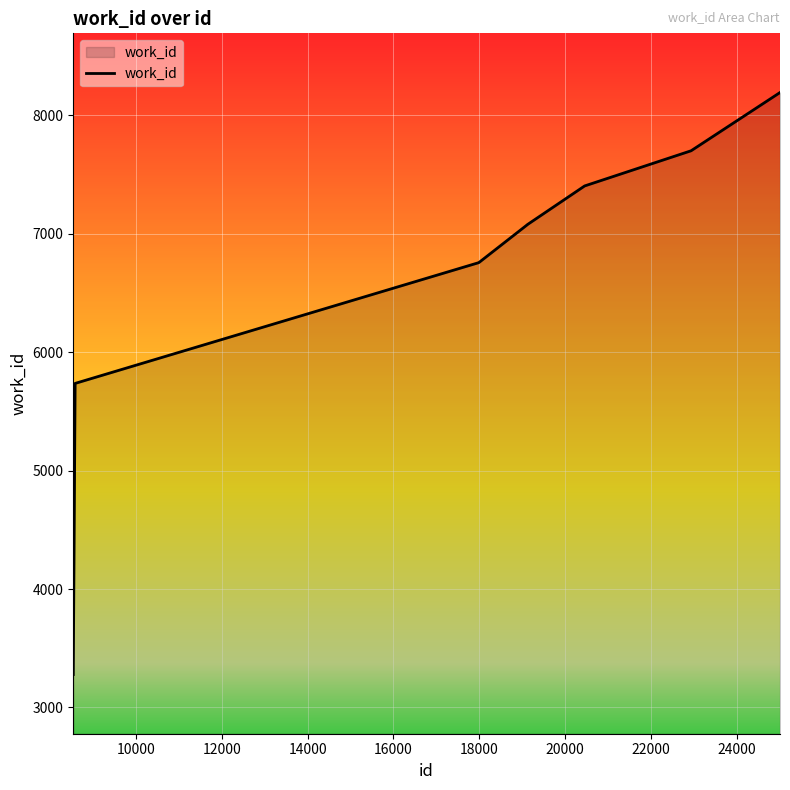

What is the difference between the maximum and minimum values?

4916